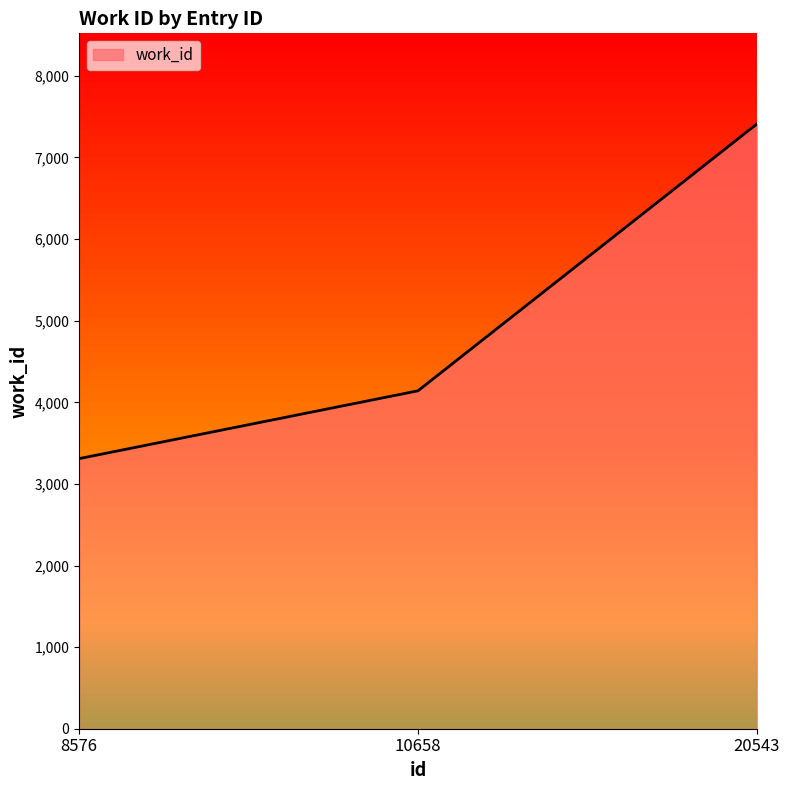

Reading right to left, extract all data points from this chart.

7410	4141	3310